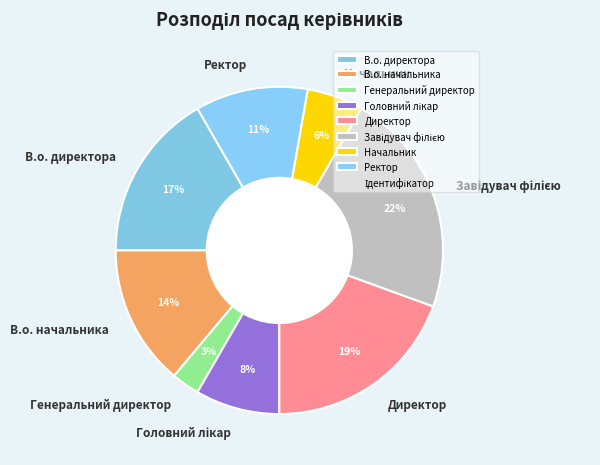

Does any single category account for the majority?

No